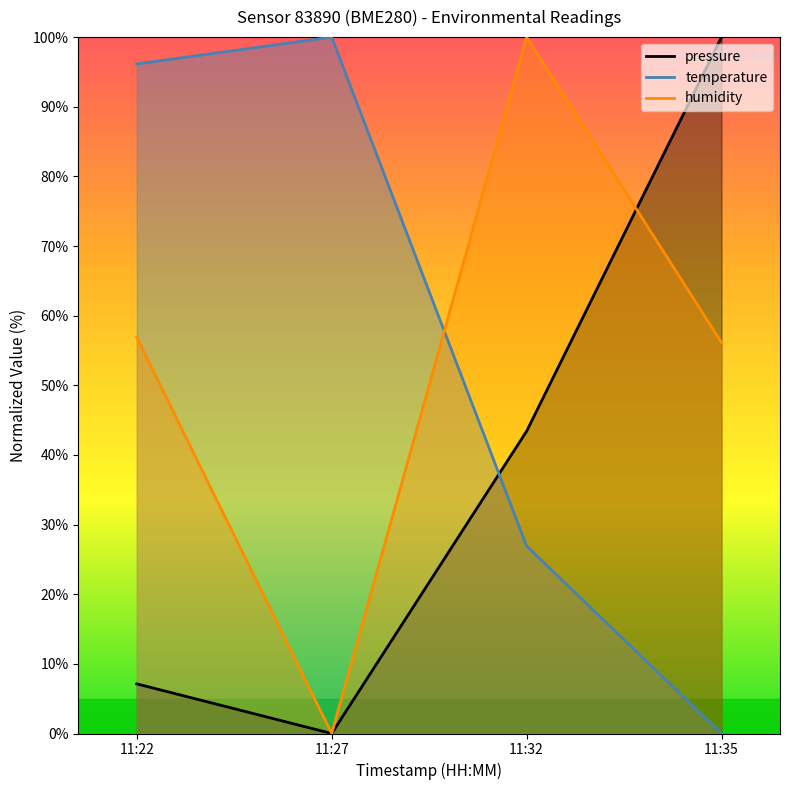

The temperature series shows 96.2 at 11:22. True or false?

True